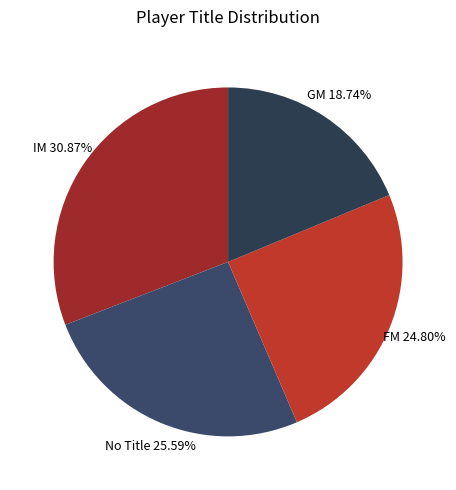

To the nearest percent, what is the average slice percentage?

25%